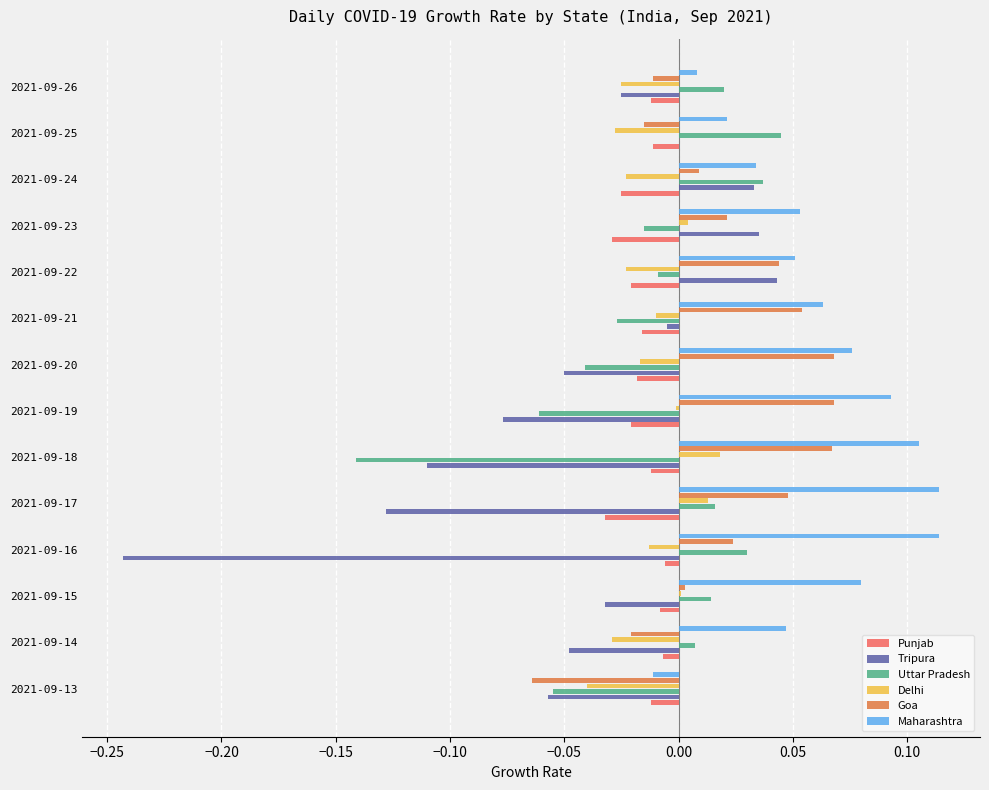

Which series has the largest total across all categories?

Maharashtra